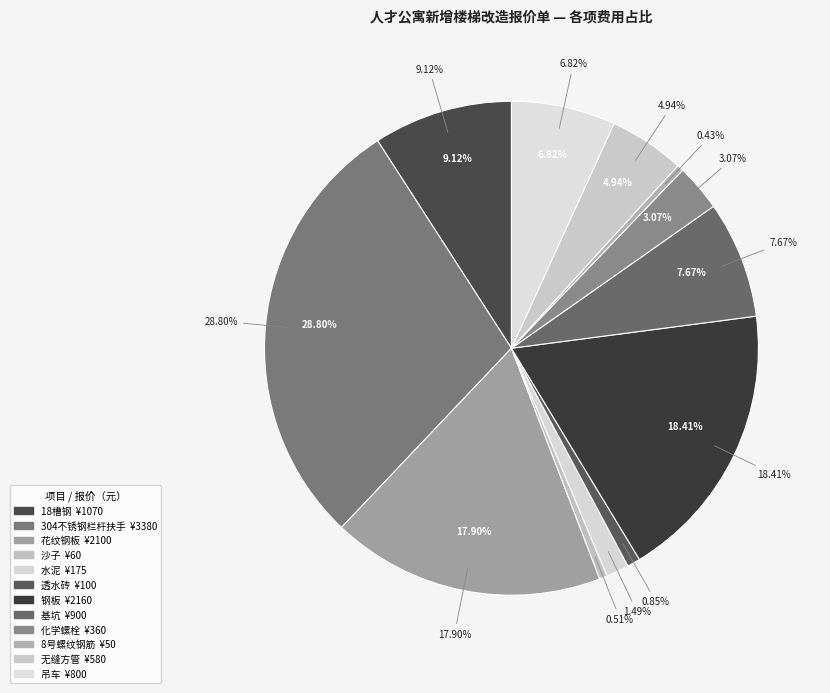

Which slice is the largest?

304不锈钢栏杆扶手